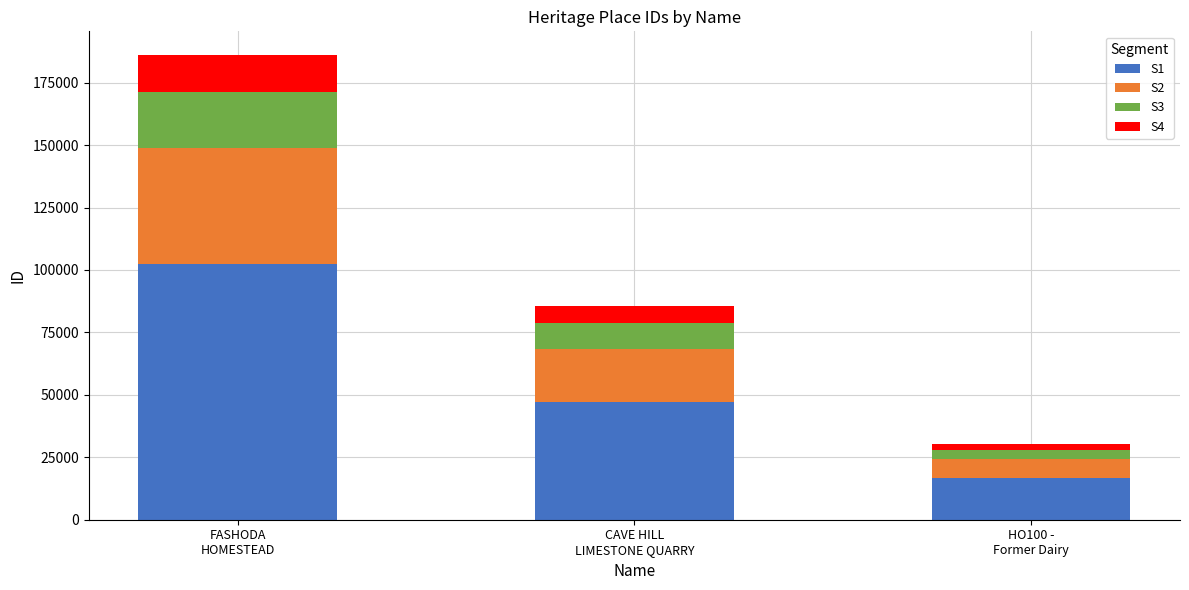

What is the sum of all S1 values?

166052.7